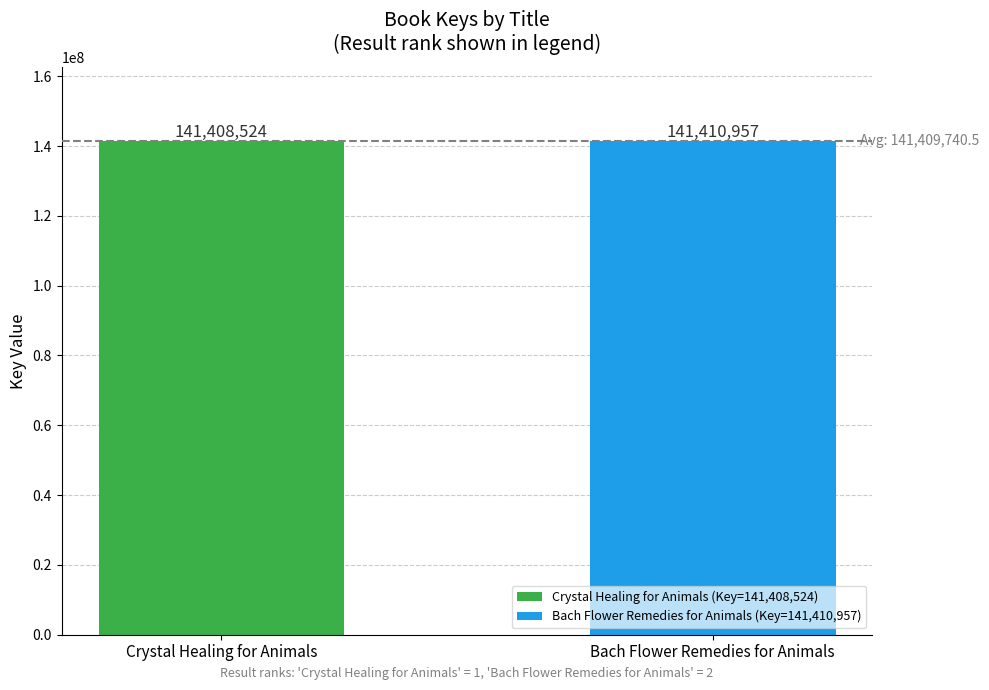

Is it true that the value at Bach Flower Remedies for Animals is 80807165?

False